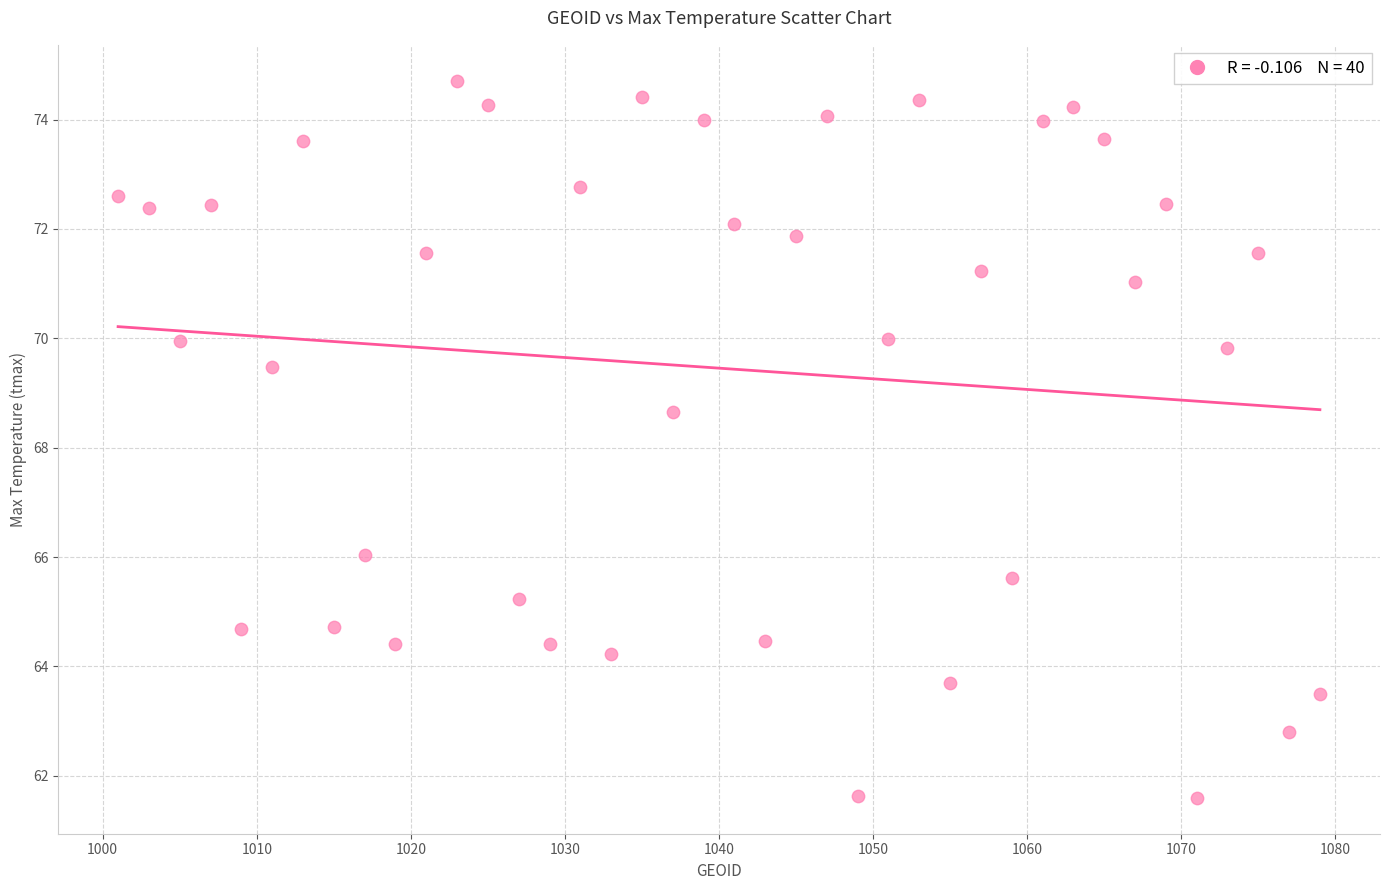

What is the range of Y values (max minus min)?

13.1